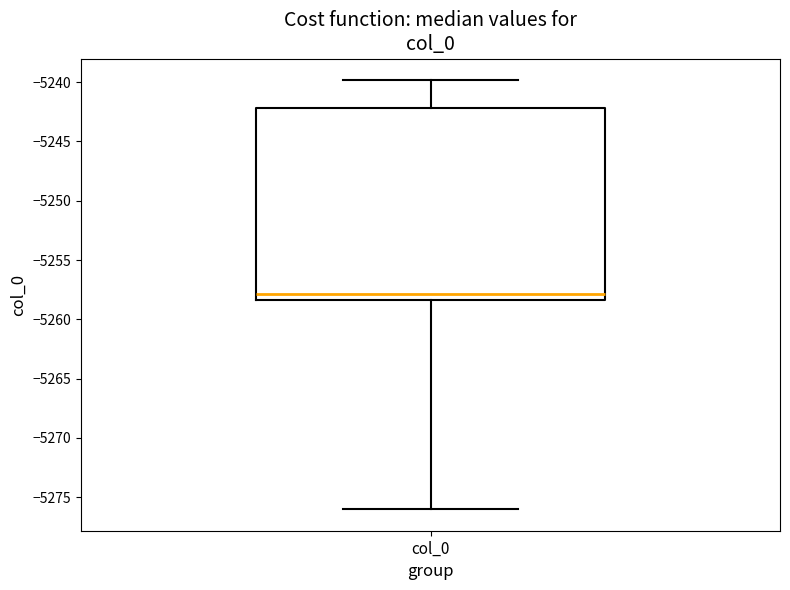

Where does the median line of the box for col_0 sit on the y-axis? The values are not printed on the chart, so give them approximately, as read against the axis.

-5258.0